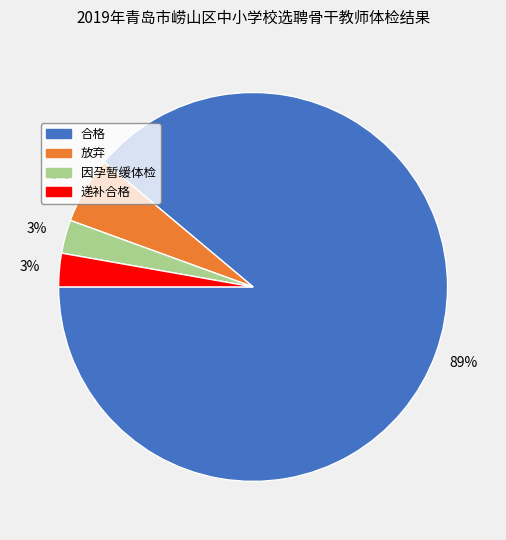

Which slice is the largest?

合格